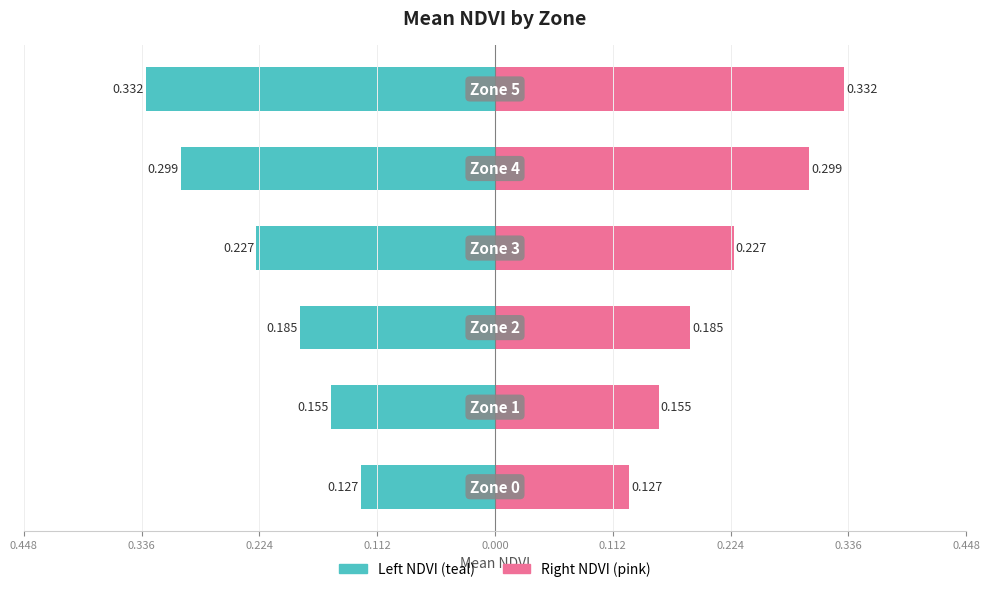

Are the bars grouped side by side (vs. stacked)?

Yes